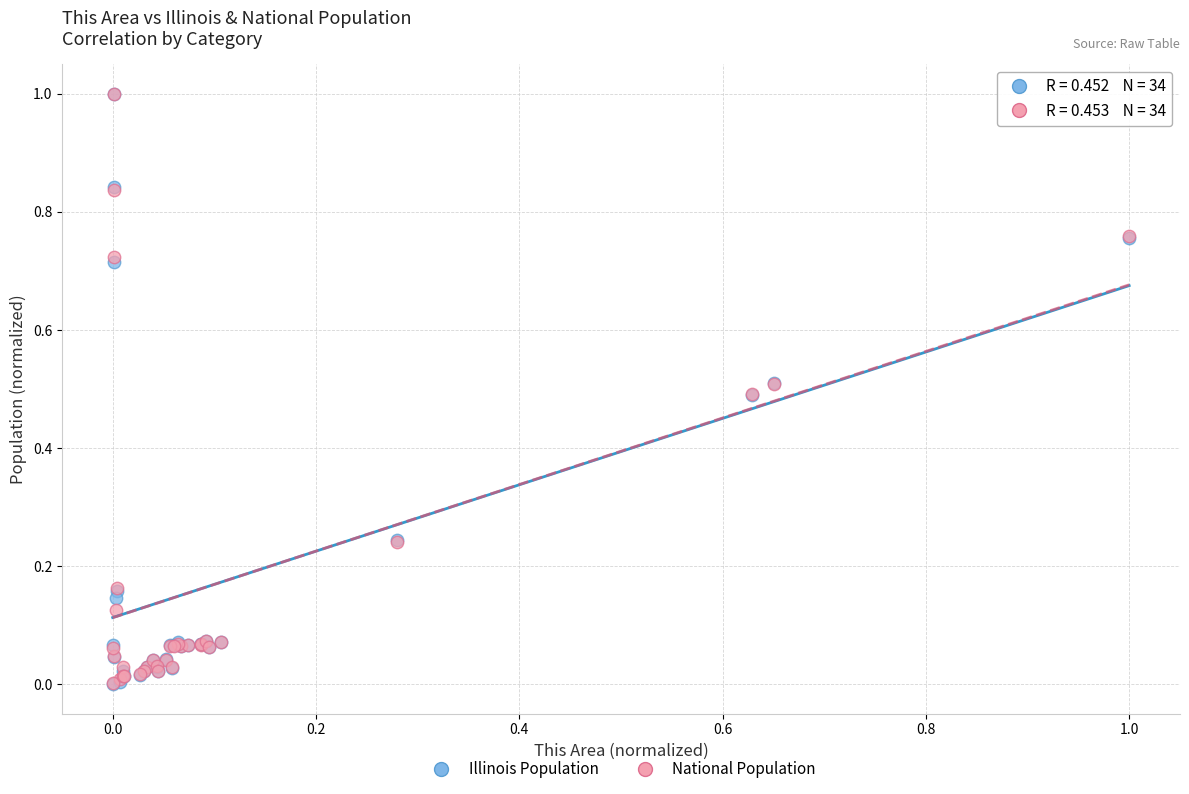

What are all the series names shown in the legend?

Illinois Population, National Population